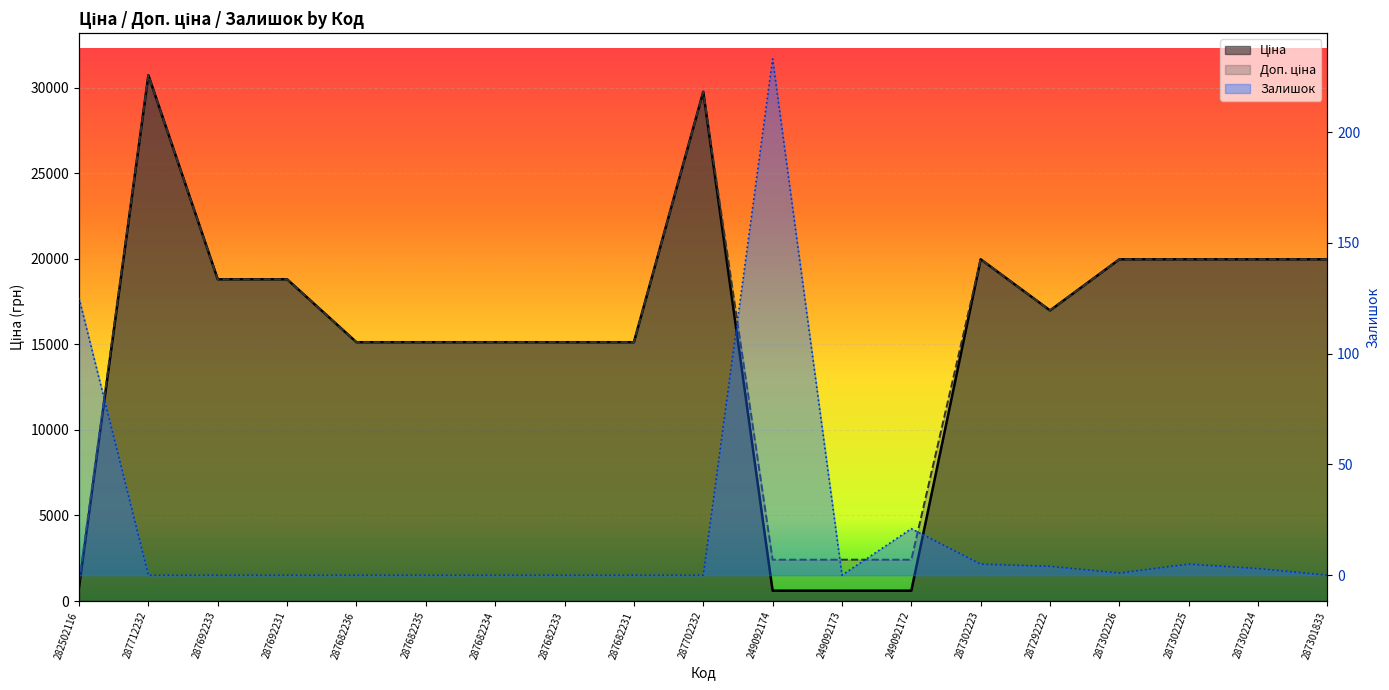

Reading right to left, transcribe all the data shown in this chart.

Ціна: 287301833=19964.2	287302224=19964.2	287302225=19964.2	287302226=19964.2	287292222=16976.3	287302223=19964.2	249092172=603.7	249092173=603.7	249092174=603.7	287702232=29747.2	287682231=15120.0	287682233=15120.0	287682234=15120.0	287682235=15120.0	287682236=15120.0	287692231=18796.8	287692233=18796.8	287712232=30717.1	282502116=818.5
Доп. ціна: 287301833=19964.2	287302224=19964.2	287302225=19964.2	287302226=19964.2	287292222=16976.3	287302223=19964.2	249092172=2414.8	249092173=2414.8	249092174=2414.8	287702232=29747.2	287682231=15120.0	287682233=15120.0	287682234=15120.0	287682235=15120.0	287682236=15120.0	287692231=18796.8	287692233=18796.8	287712232=30717.1	282502116=1109.2
Залишок: 287301833=0.0	287302224=3.0	287302225=5.0	287302226=1.0	287292222=4.0	287302223=5.0	249092172=21.0	249092173=0.0	249092174=233.0	287702232=0.0	287682231=0.0	287682233=0.0	287682234=0.0	287682235=0.0	287682236=0.0	287692231=0.0	287692233=0.0	287712232=0.0	282502116=125.0